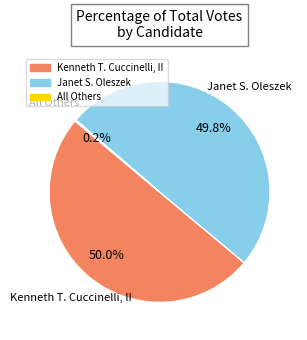

To the nearest percent, what is the average slice percentage?

33%